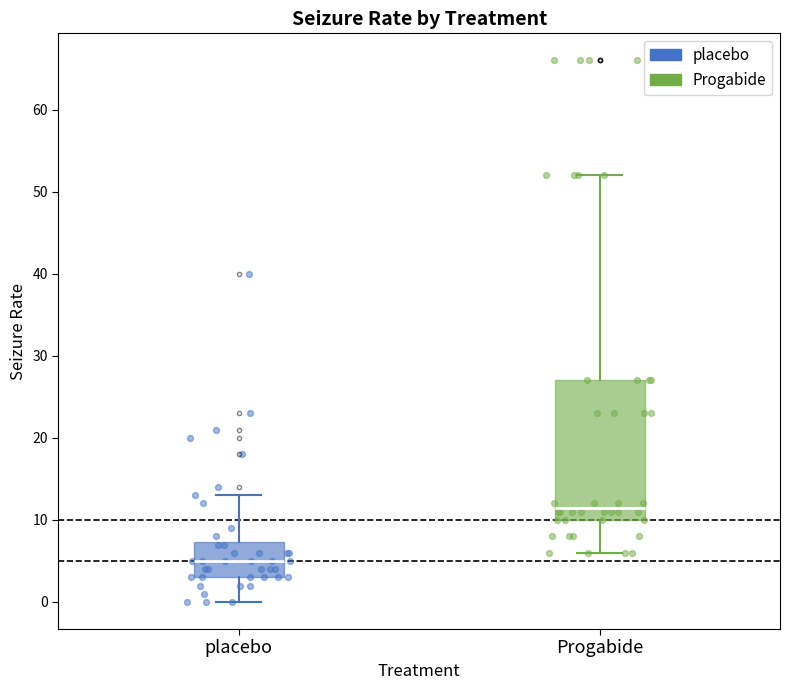

Where does the upper whisker of the box for placebo end on the y-axis? The values are not printed on the chart, so give them approximately, as read against the axis.

13